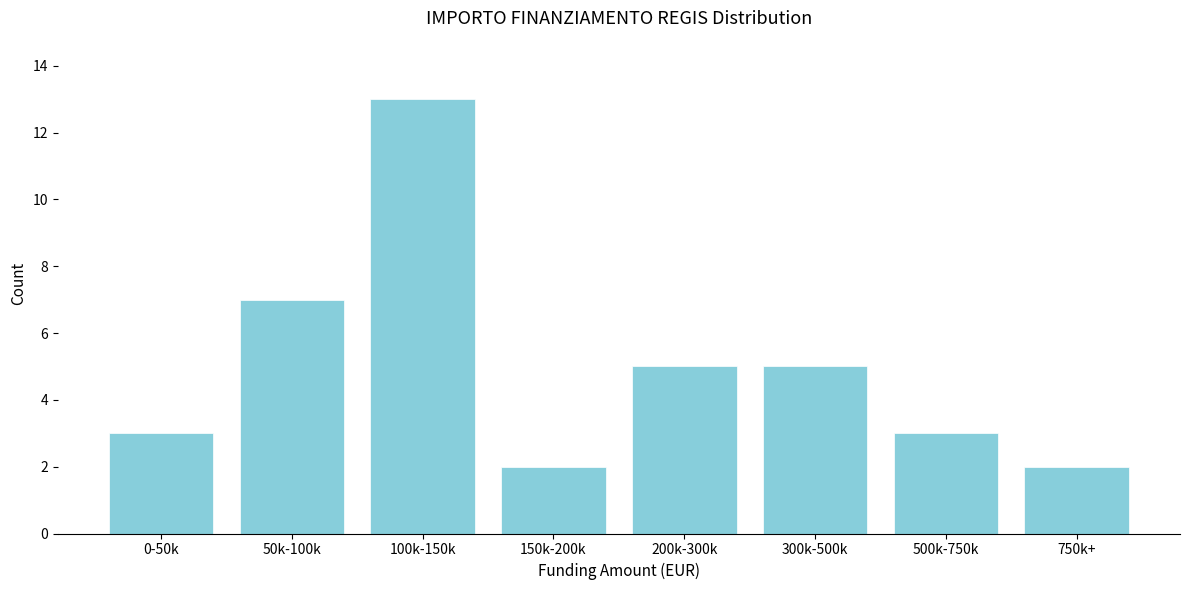

Reading right to left, transcribe all the data shown in this chart.

750k+=2	500k-750k=3	300k-500k=5	200k-300k=5	150k-200k=2	100k-150k=13	50k-100k=7	0-50k=3